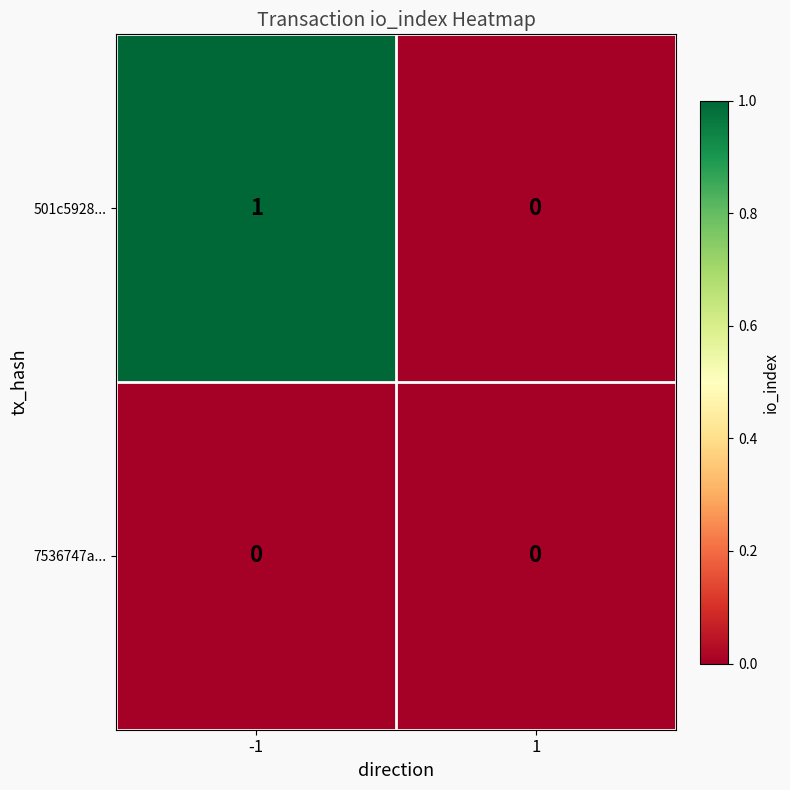

Between -1 and 1, which series saw the biggest shift?

501c5928...